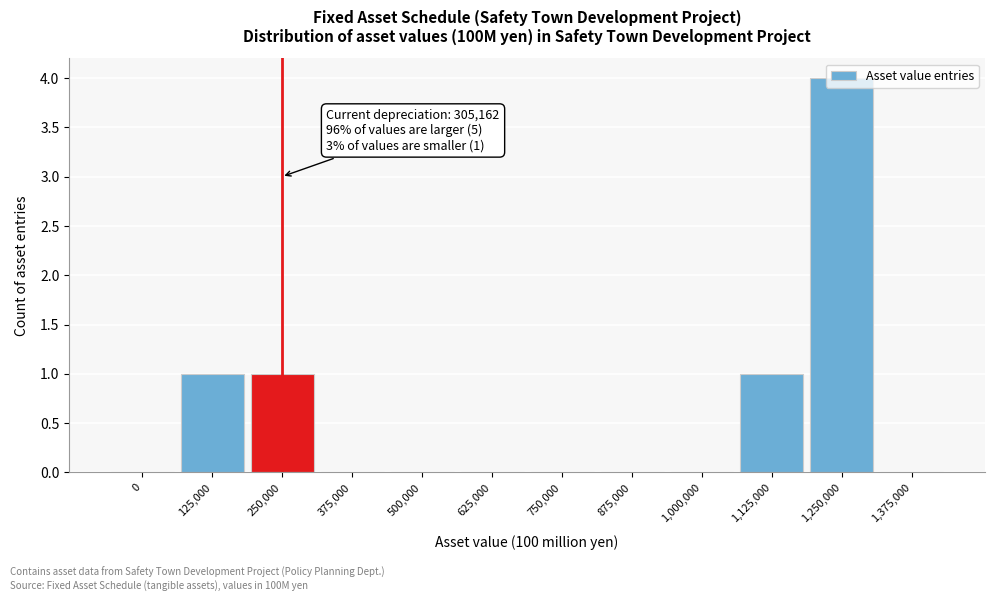

Between 125,000 and 1,375,000, which is larger?

125,000